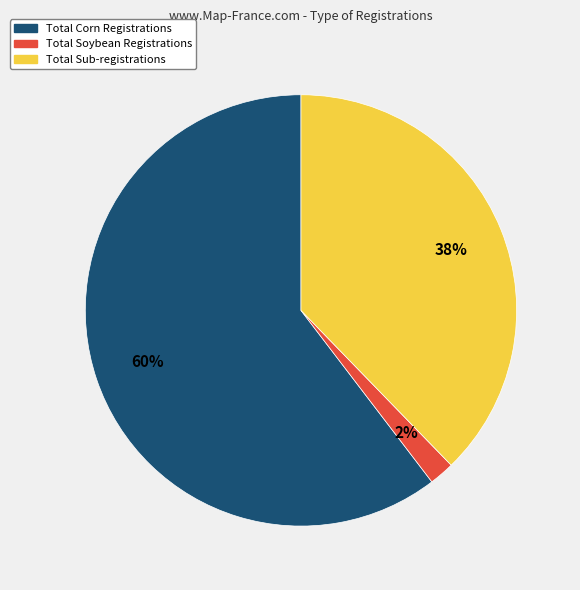

What is the majority slice?

Total Corn Registrations